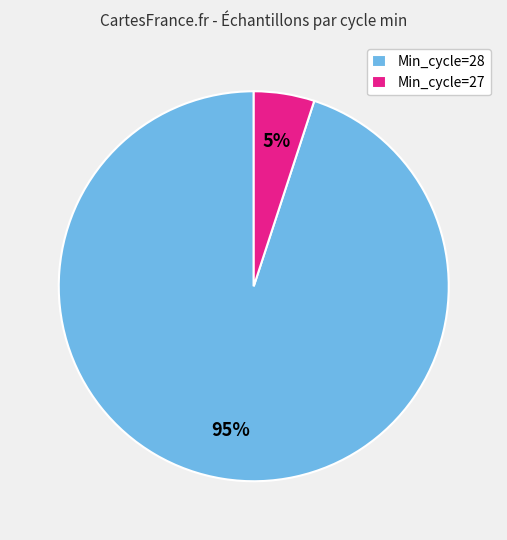

Is it true that Min_cycle=27 is 1% of the pie?

False